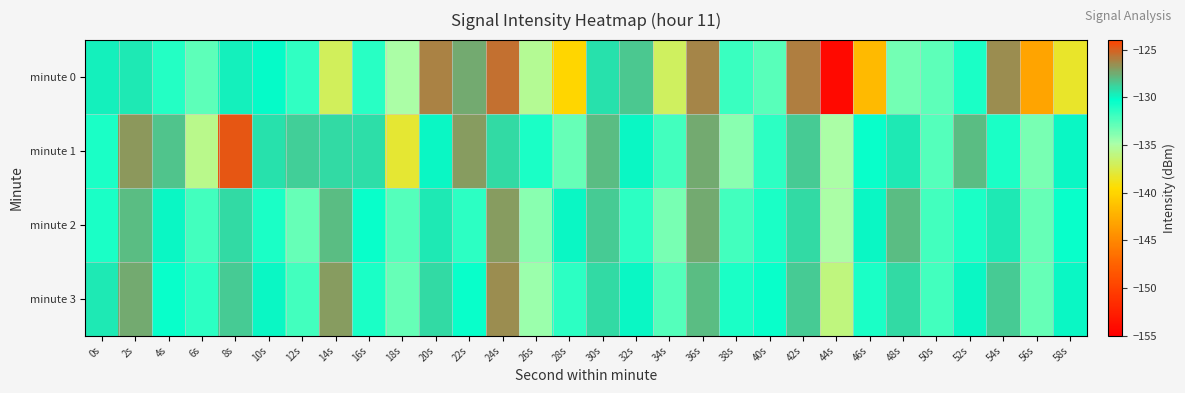

Reading left to right, what are all the values shown in this chart?

minute 0: 0s=-129.7	2s=-129.5	4s=-131.2	6s=-132.8	8s=-129.8	10s=-130.1	12s=-131.5	14s=-137.0	16s=-131.3	18s=-134.9	20s=-126.1	22s=-127.4	24s=-125.5	26s=-135.4	28s=-140.0	30s=-129.3	32s=-128.4	34s=-136.9	36s=-126.3	38s=-131.8	40s=-132.7	42s=-126.0	44s=-154.2	46s=-141.7	48s=-133.4	50s=-132.8	52s=-130.9	54s=-126.4	56s=-143.2	58s=-138.3
minute 1: 0s=-131.0	2s=-126.8	4s=-128.2	6s=-135.7	8s=-124.6	10s=-129.2	12s=-128.7	14s=-129.1	16s=-129.2	18s=-138.1	20s=-130.0	22s=-127.0	24s=-129.0	26s=-131.0	28s=-133.0	30s=-128.0	32s=-130.0	34s=-132.0	36s=-127.5	38s=-134.0	40s=-131.5	42s=-128.5	44s=-135.0	46s=-130.5	48s=-129.5	50s=-132.5	52s=-128.0	54s=-131.0	56s=-133.5	58s=-130.0
minute 2: 0s=-131.0	2s=-128.0	4s=-130.0	6s=-132.0	8s=-129.0	10s=-131.0	12s=-133.0	14s=-128.0	16s=-130.5	18s=-132.5	20s=-129.5	22s=-131.5	24s=-127.0	26s=-134.0	28s=-130.0	30s=-128.5	32s=-131.5	34s=-133.5	36s=-127.5	38s=-132.0	40s=-131.0	42s=-129.0	44s=-135.0	46s=-130.0	48s=-128.0	50s=-132.0	52s=-131.0	54s=-129.5	56s=-133.0	58s=-130.5
minute 3: 0s=-129.5	2s=-127.5	4s=-130.5	6s=-131.5	8s=-128.5	10s=-130.0	12s=-132.0	14s=-127.0	16s=-131.0	18s=-133.0	20s=-129.0	22s=-130.5	24s=-126.5	26s=-134.5	28s=-131.5	30s=-129.0	32s=-130.0	34s=-132.5	36s=-128.0	38s=-131.0	40s=-130.5	42s=-128.5	44s=-136.0	46s=-131.0	48s=-129.0	50s=-132.0	52s=-130.0	54s=-128.5	56s=-133.0	58s=-130.0